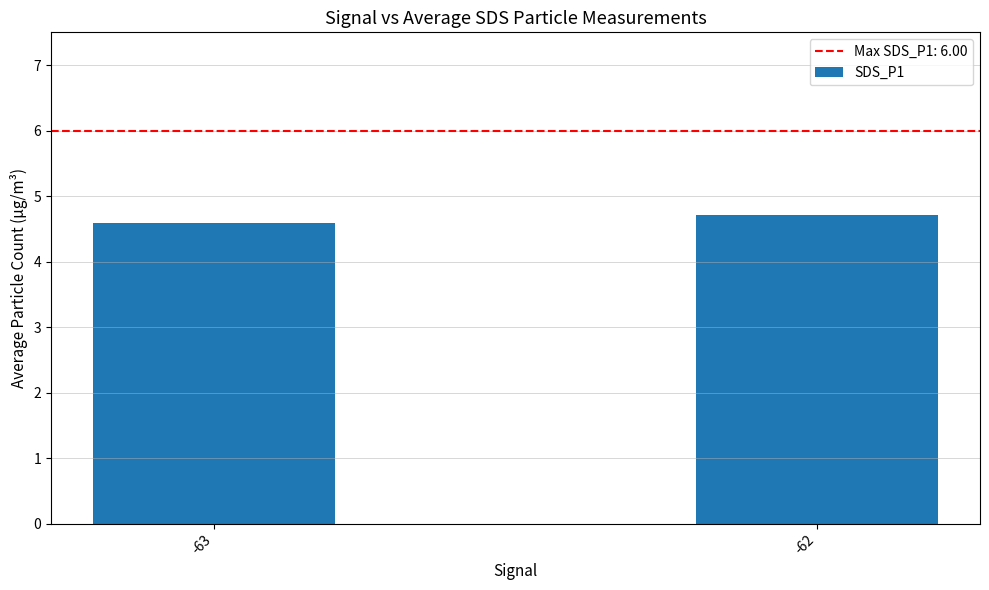

The chart shows a value of 6.6 at -62. True or false?

False